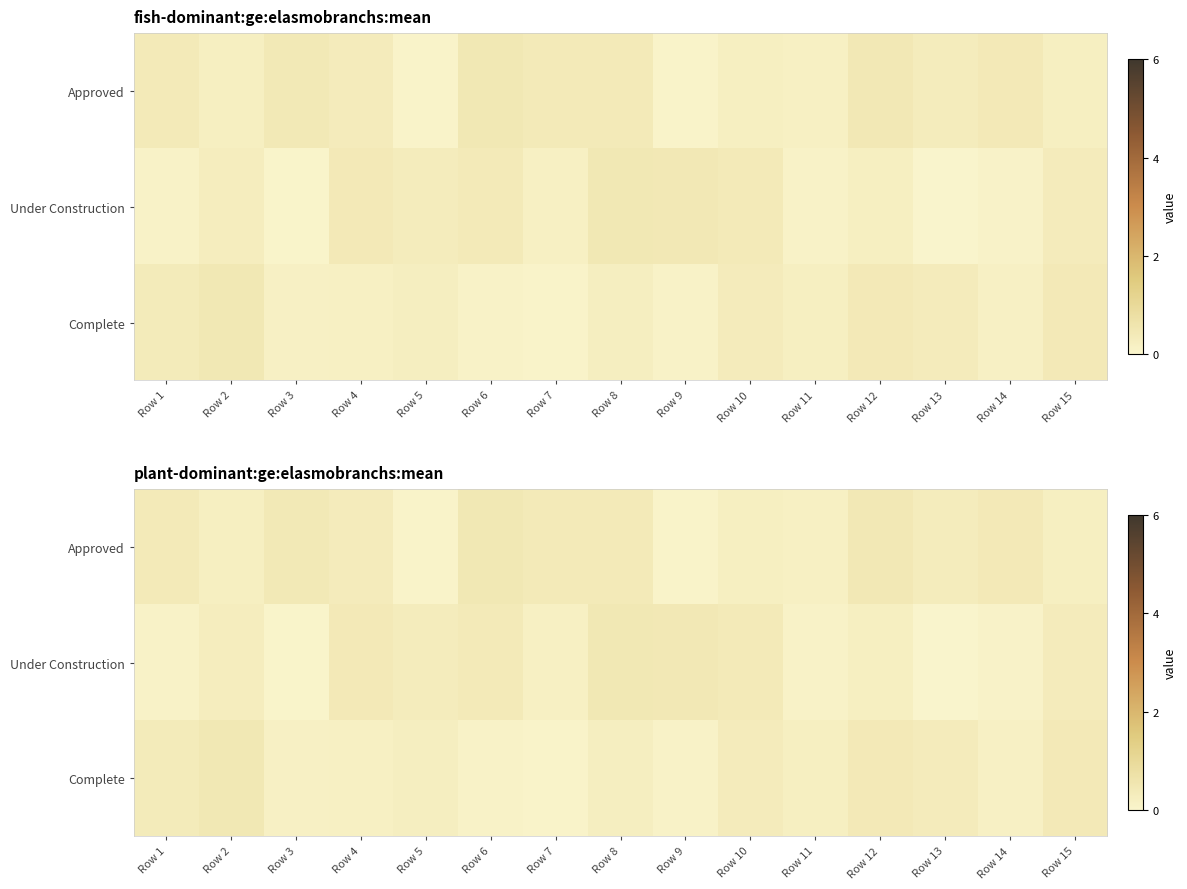

At which label is Under Construction closest to 0?

Row 13